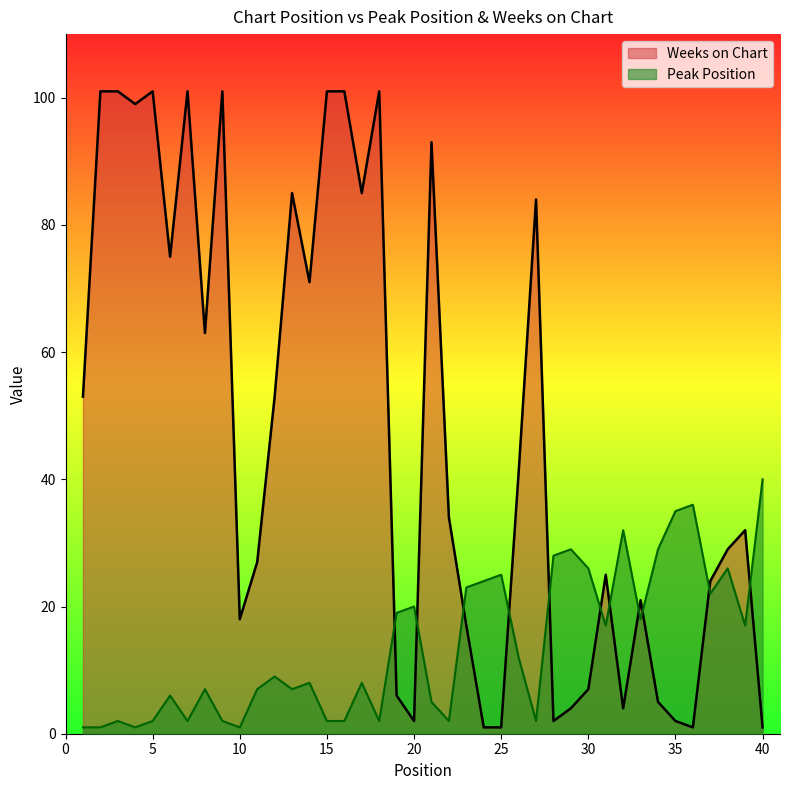

True or false: Weeks on Chart and Peak Position cross at least once.

True